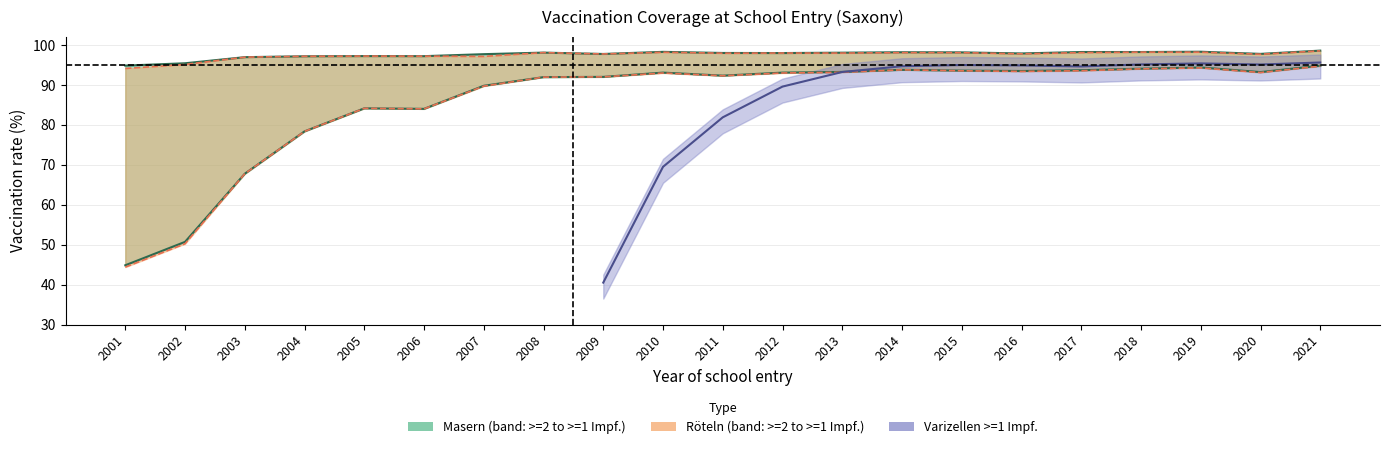

Which series has the largest range (max minus min)?

Roeteln >=2 Impf.